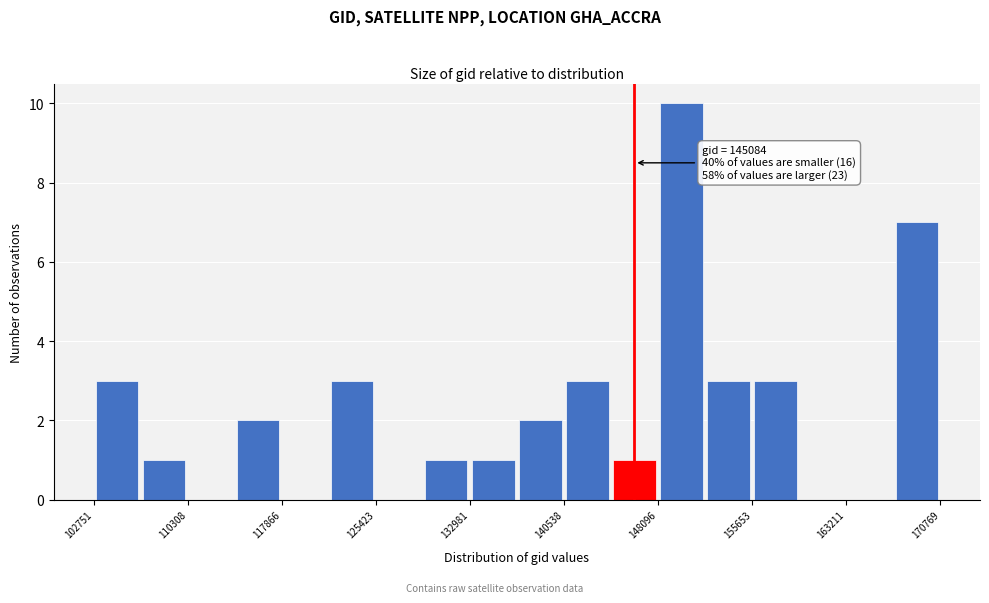

Read against the x-axis, roughly where is the centre of the tallest bar?

150000